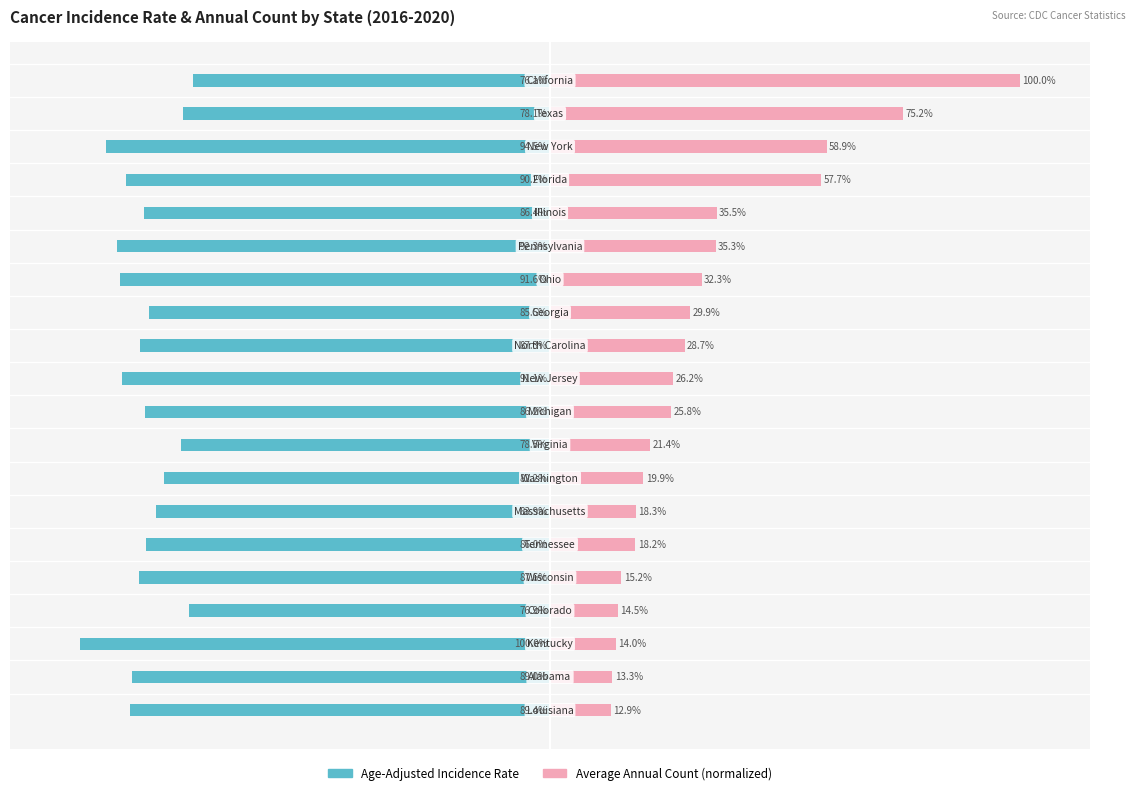

What is the value of the Age-Adjusted Incidence Rate bar at the 10th from the left?

-91.1